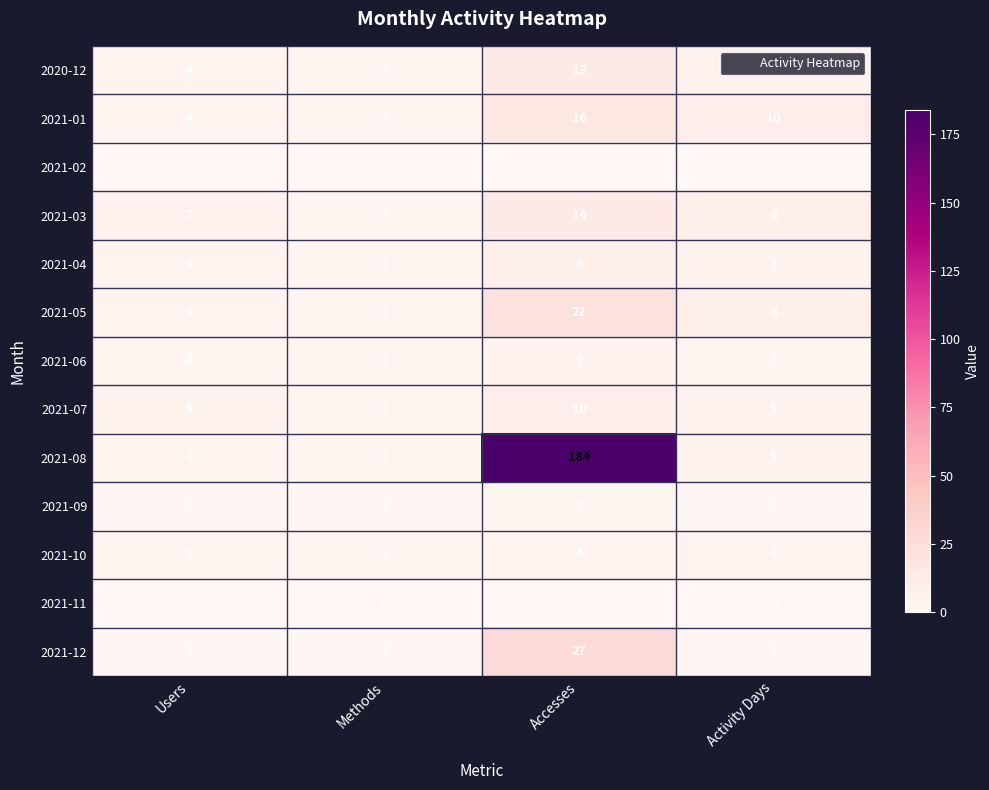

The value of 2021-03 at Activity Days is 8. True or false?

True